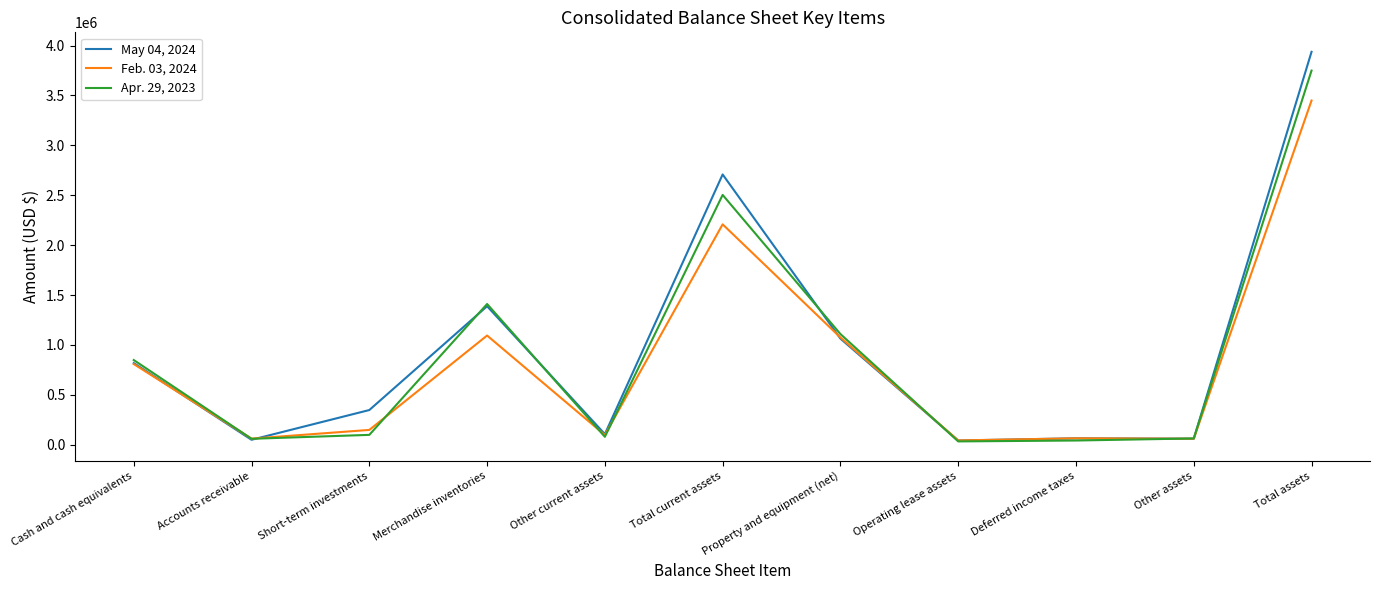

At which category is the sum across all series the highest?

Total assets